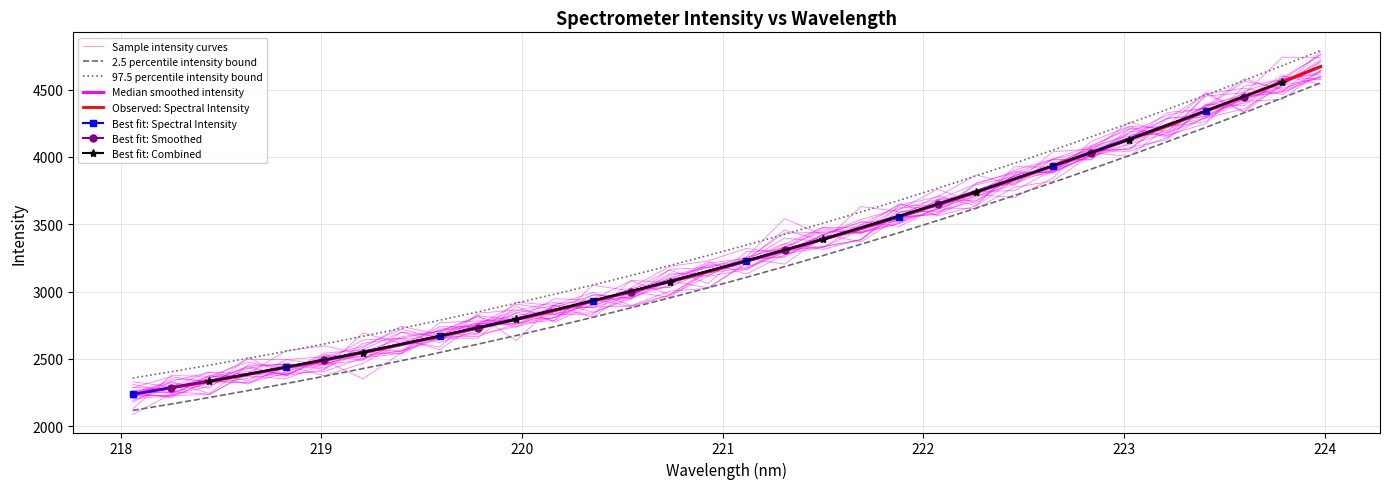

What is the difference between the maximum and minimum values?

2435.0